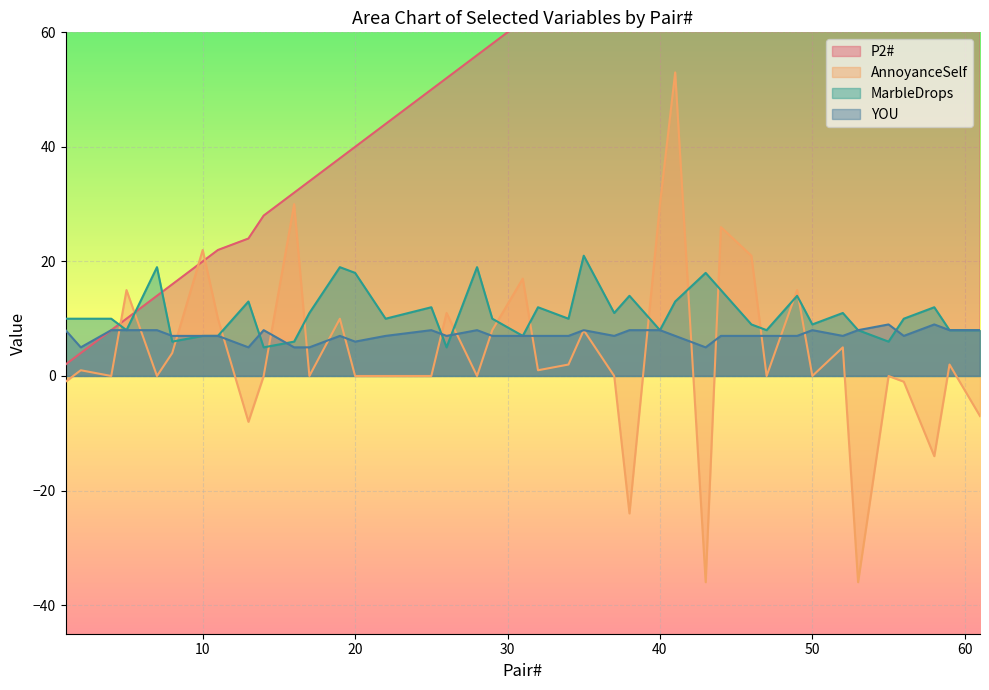

What is the greatest value displayed?

122